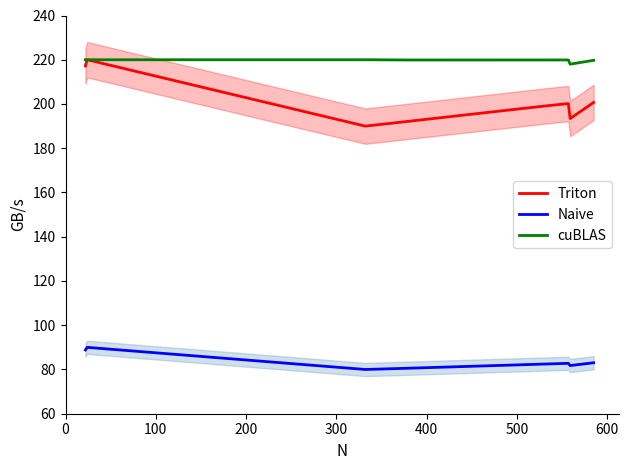

True or false: Naive and Triton cross at least once.

False